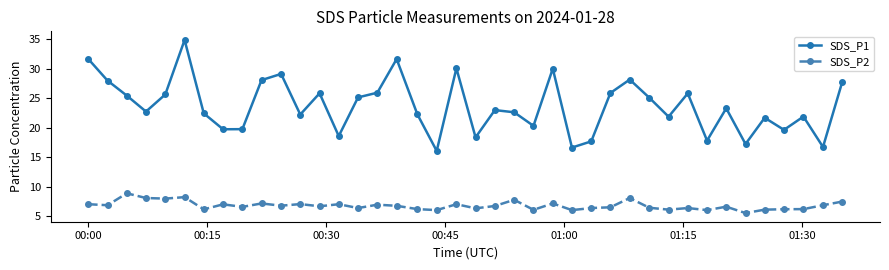

What is the difference between the second highest and minimum values in the SDS_P2 series?

2.7